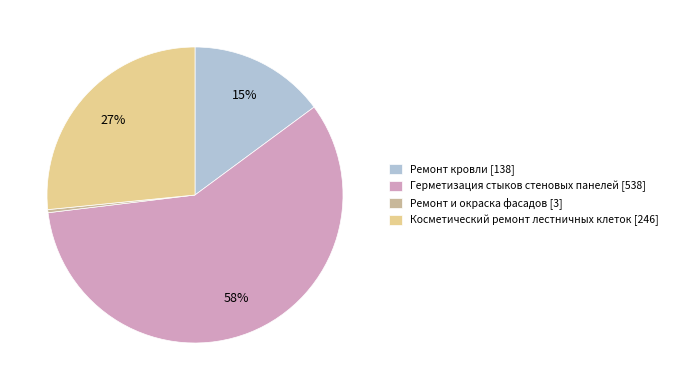

To the nearest percent, what is the combined percentage of Косметический ремонт лестничных клеток and Ремонт и окраска фасадов?

27%